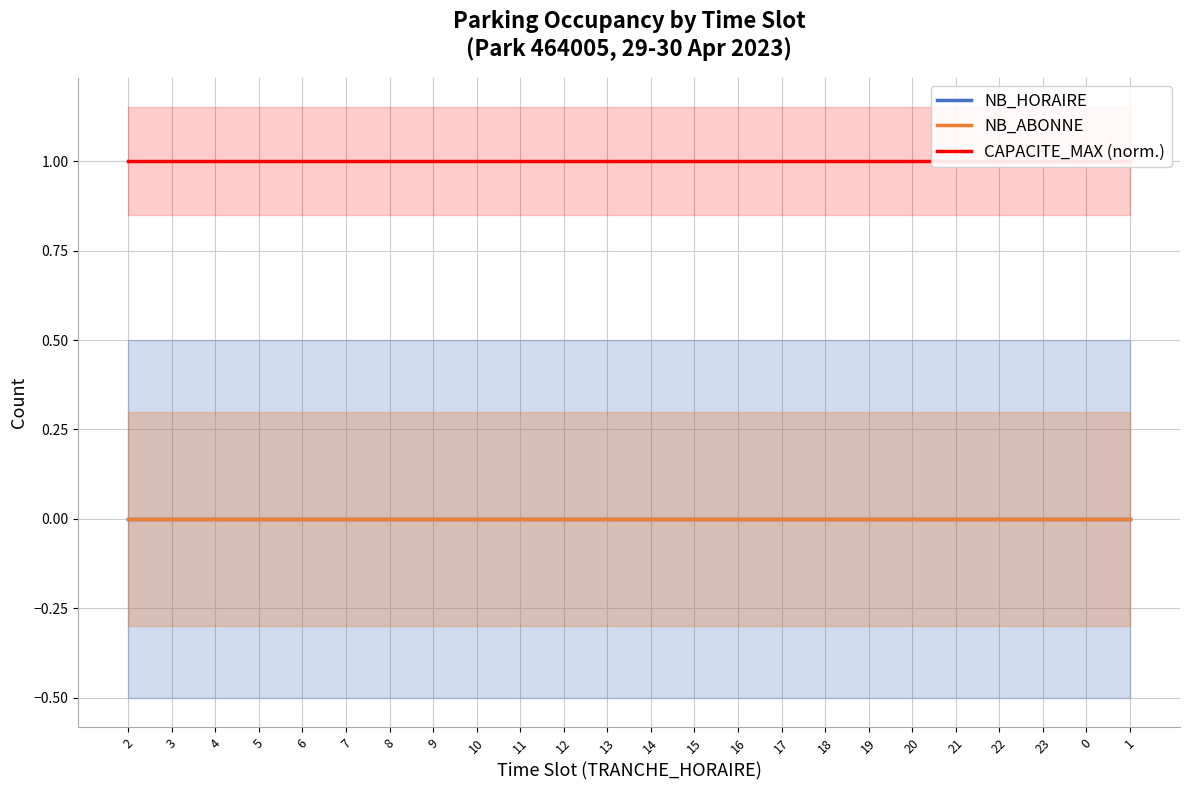

True or false: NB_HORAIRE and NB_ABONNE cross at least once.

False